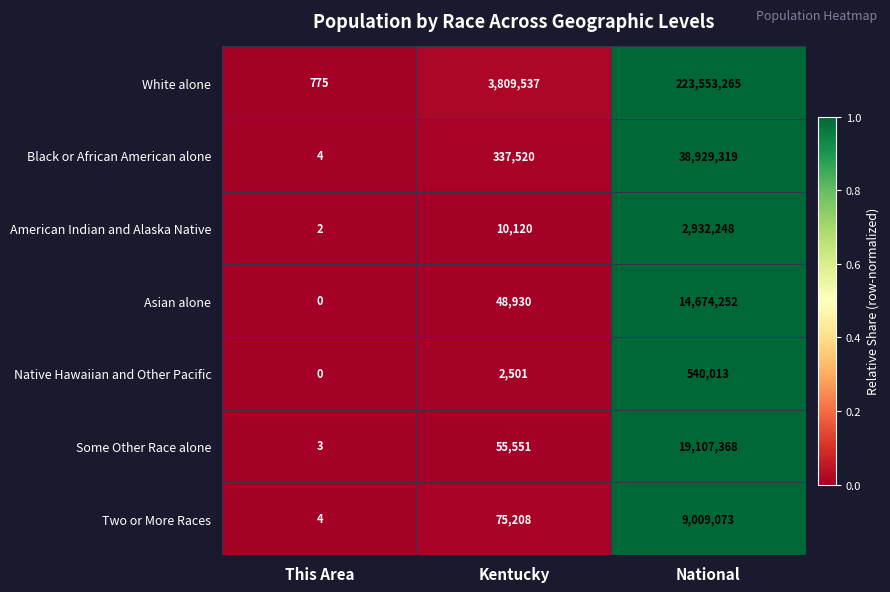

Which series has the widest spread of values?

White alone